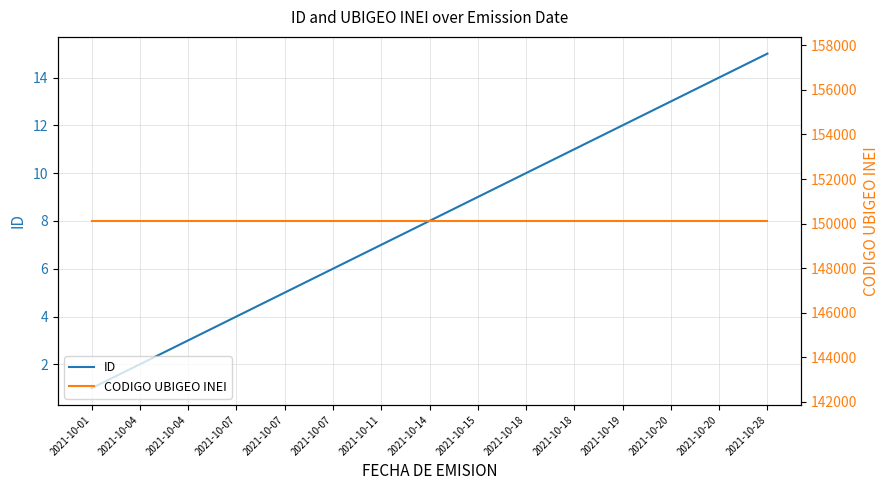

True or false: ID and CODIGO UBIGEO INEI intersect in this chart.

False